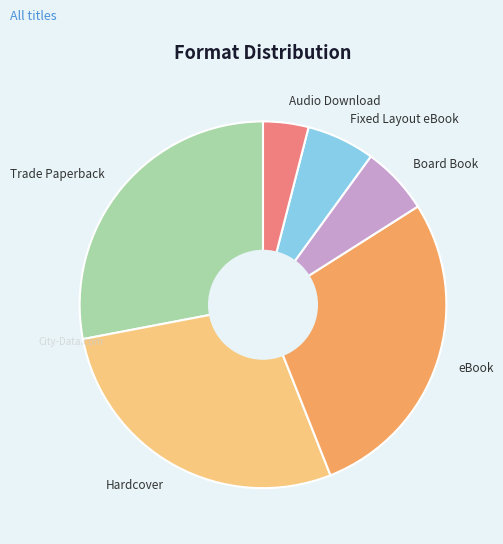

Does eBook account for over 50% of the chart?

No